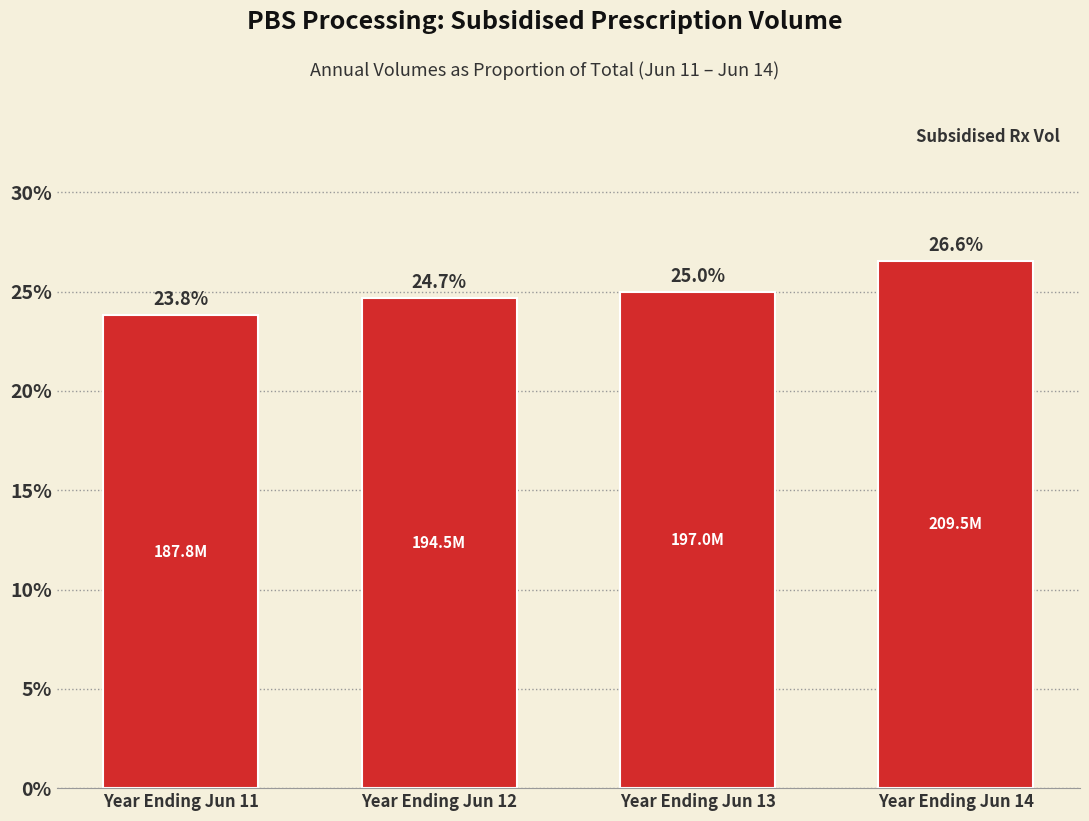

Reading left to right, what are all the values shown in this chart?

23.8	24.7	25.0	26.6